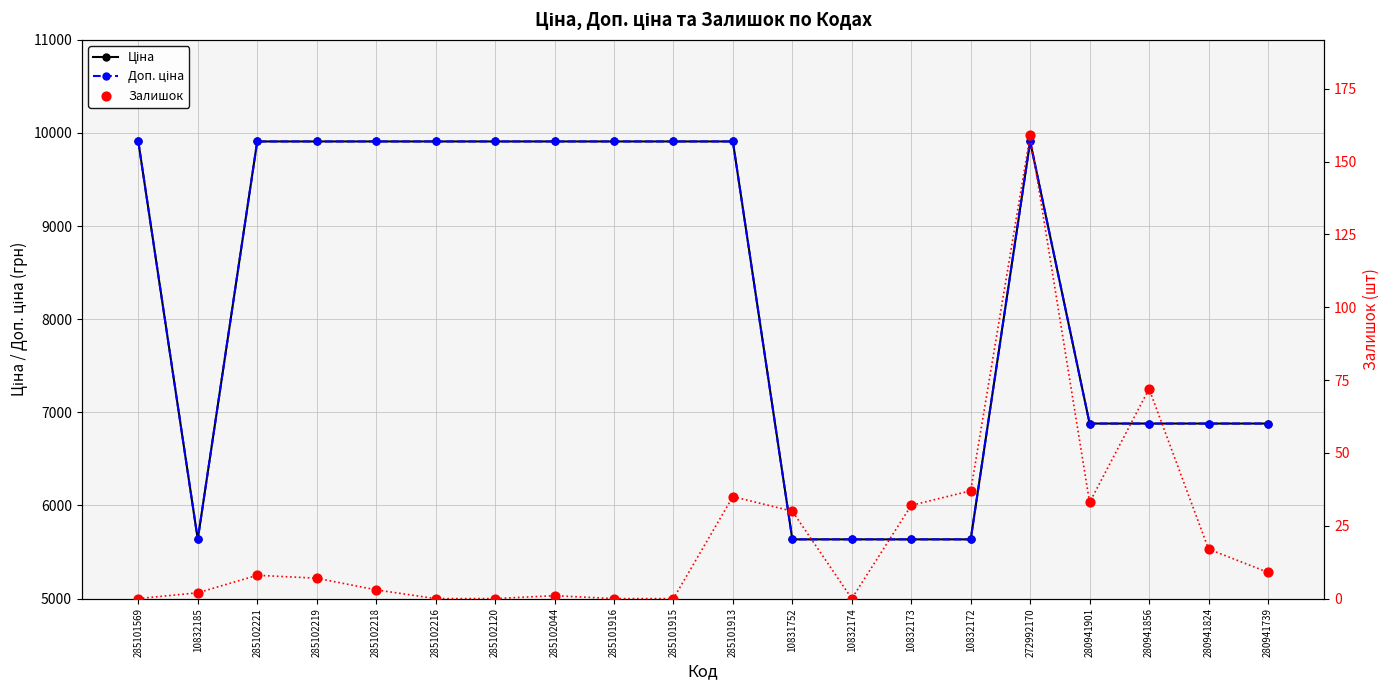

What are all the series names shown in the legend?

Ціна, Доп. ціна, Залишок (лінія), Залишок